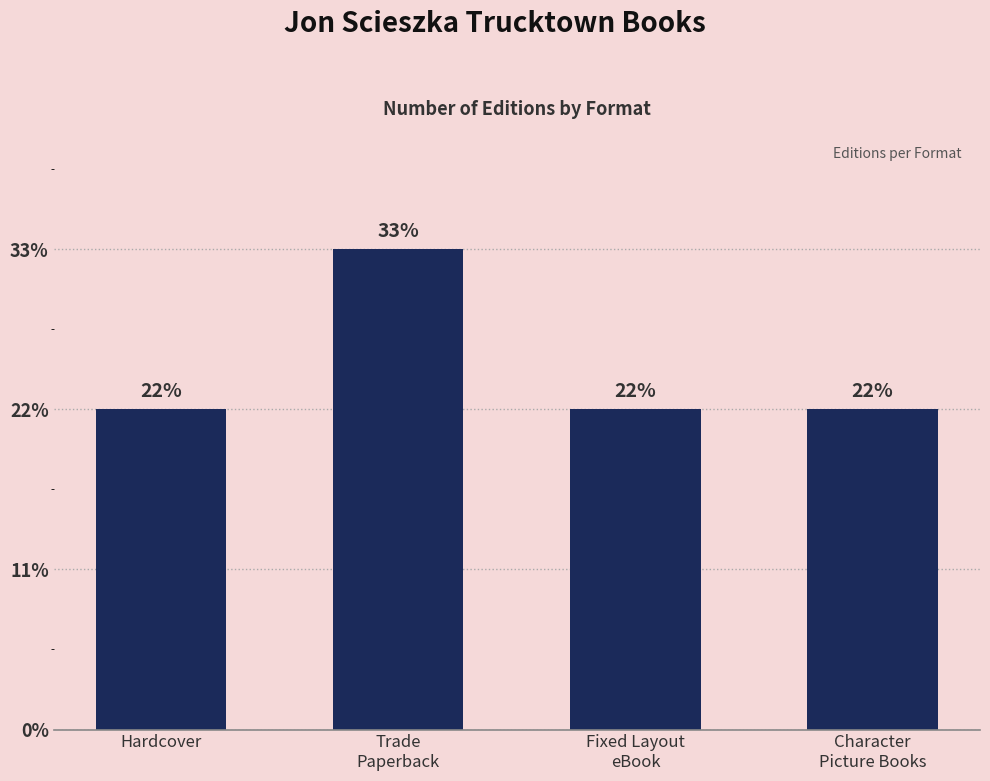

How many values exceed 2?

1